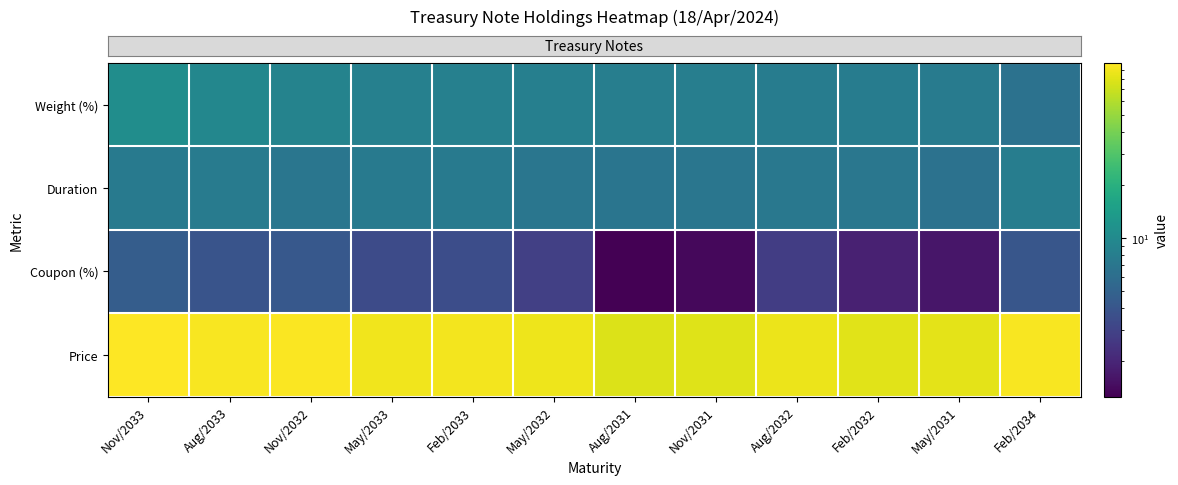

How many series are shown in this chart?

4